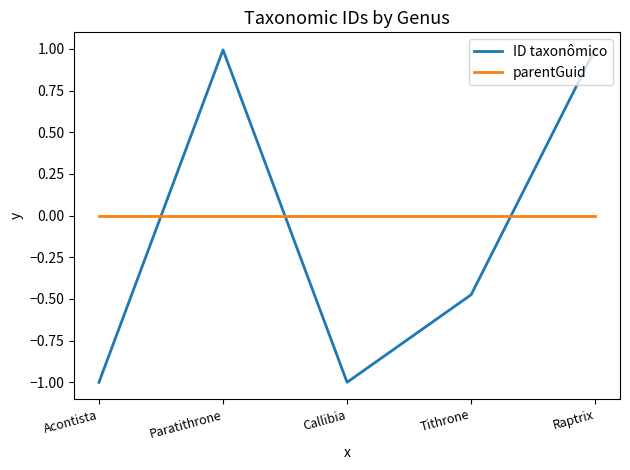

What is the smallest value displayed?

-1.0